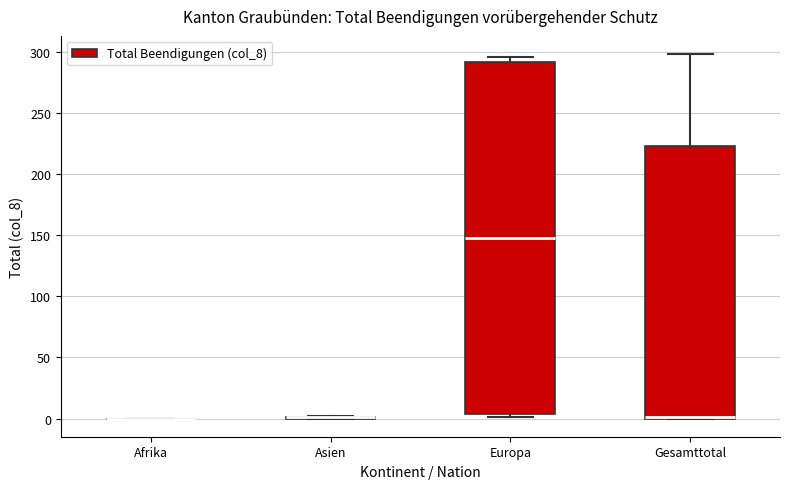

Reading left to right, transcribe this box plot: for each box, give where its median line is, the range the box spans, and where its two whiskers end, as read against the y-axis. The values are not printed on the chart, so give them approximately, as read against the axis.

Afrika: box collapsed to a line at 0, whiskers 0 to 0
Asien: box collapsed to a line at 0, whiskers 0 to 0
Europa: median 150, box 5 to 290, whiskers 0 to 295
Gesamttotal: median 0 (drawn on the box's lower edge), box 0 to 225, whiskers 0 to 300